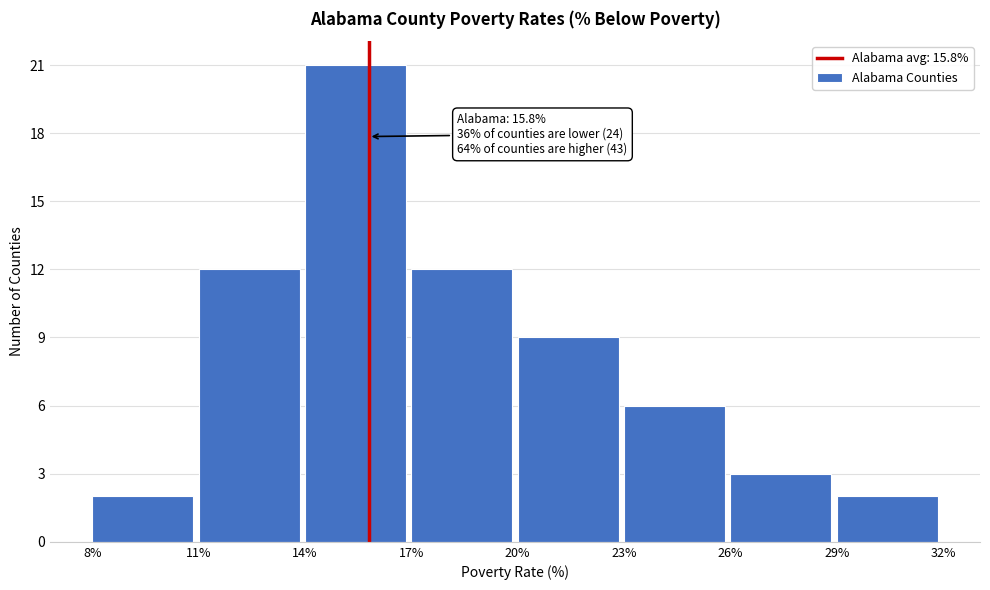

Over which range of the x-axis is the bar tallest?

14% to 17%